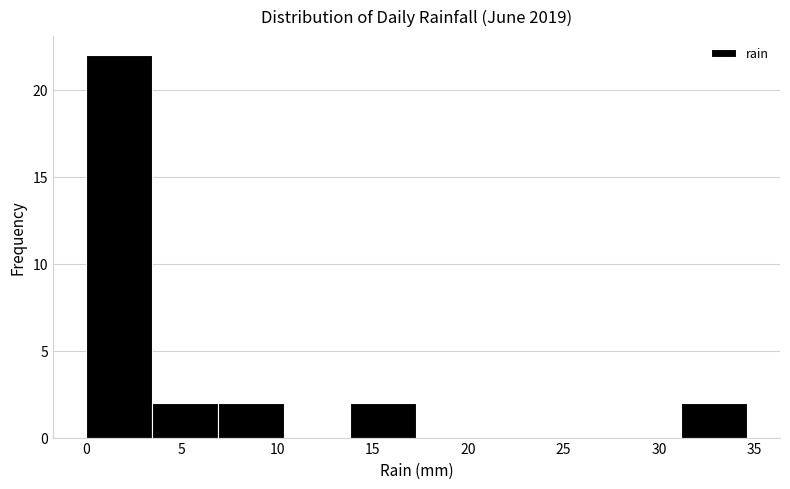

Which range on the x-axis has the tallest bar?

0.0 to 3.5